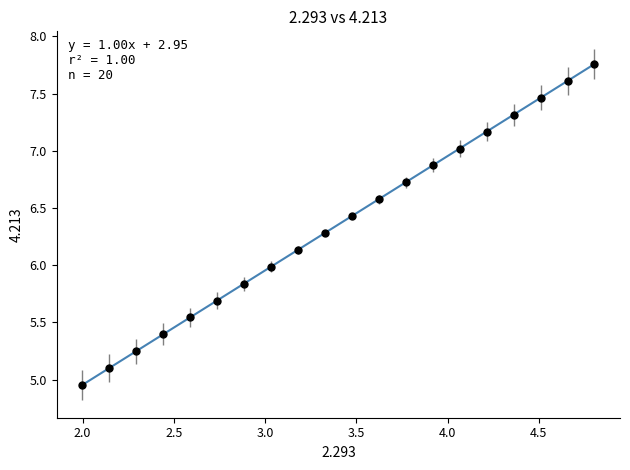

What is the range of Y values (max minus min)?

2.8